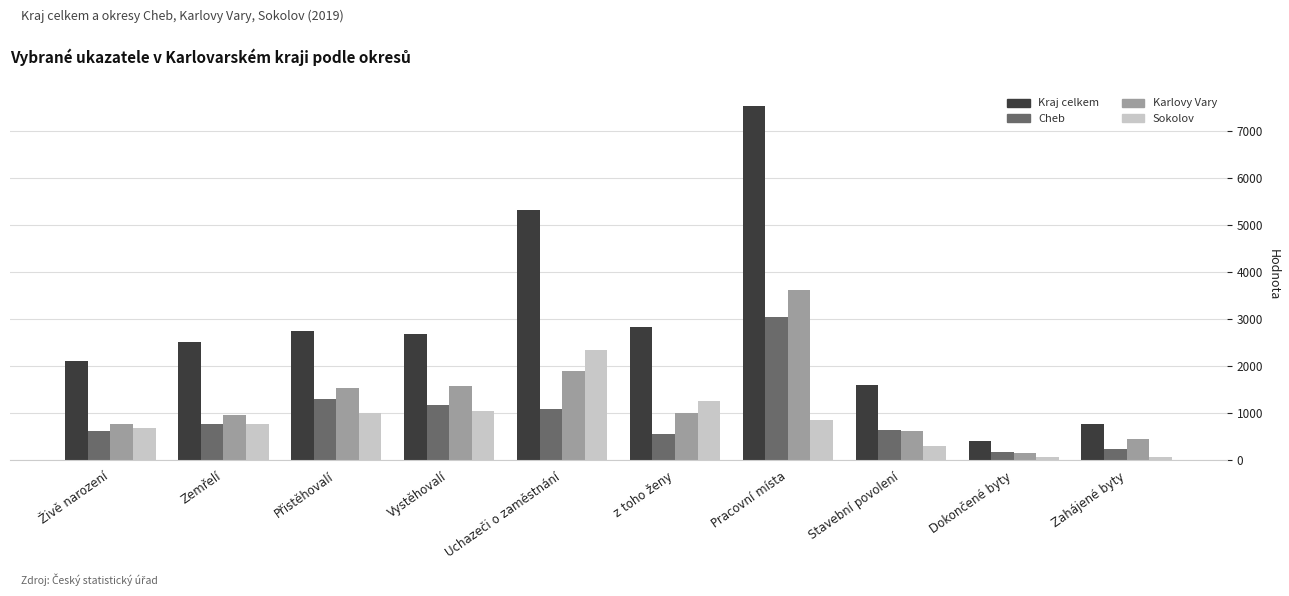

What is the label of the 9th bar from the left?

Dokončené byty